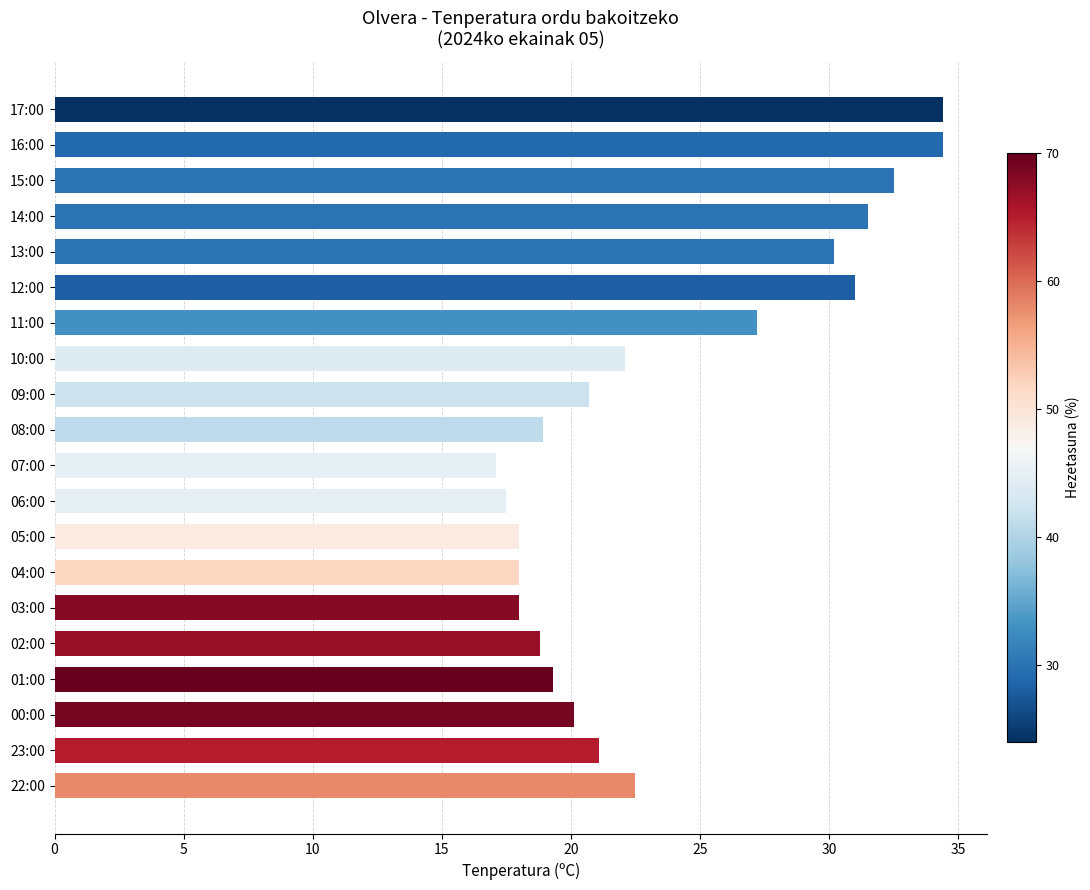

What is the sum of all values?

473.3